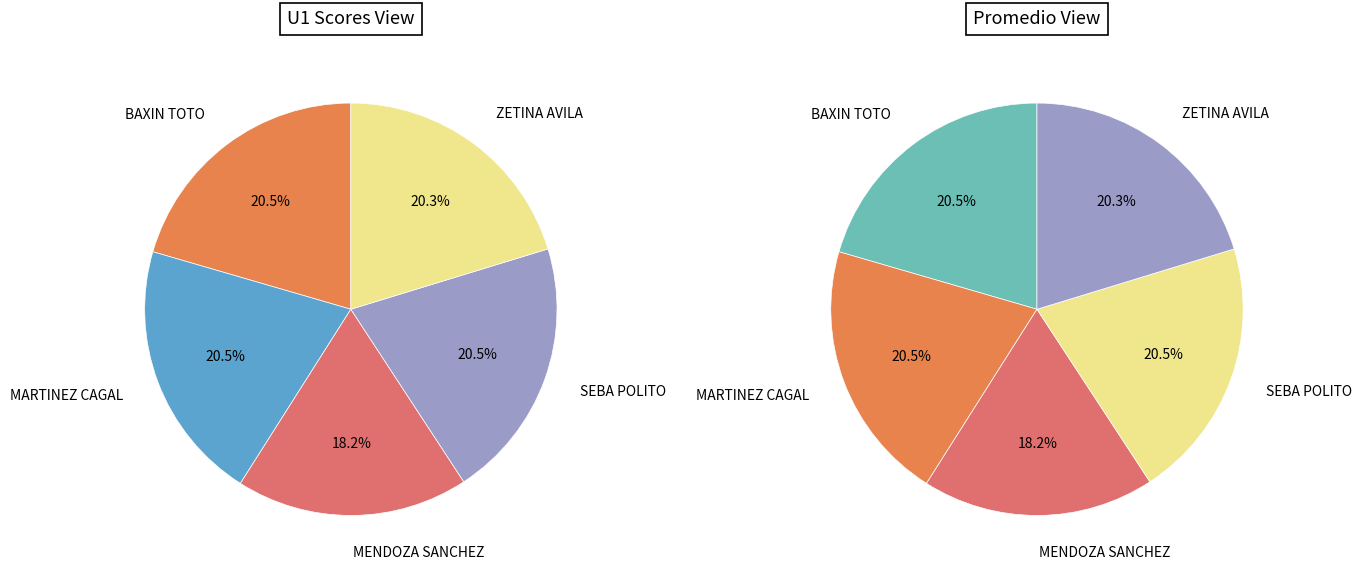

How many slices are in this pie chart?

5